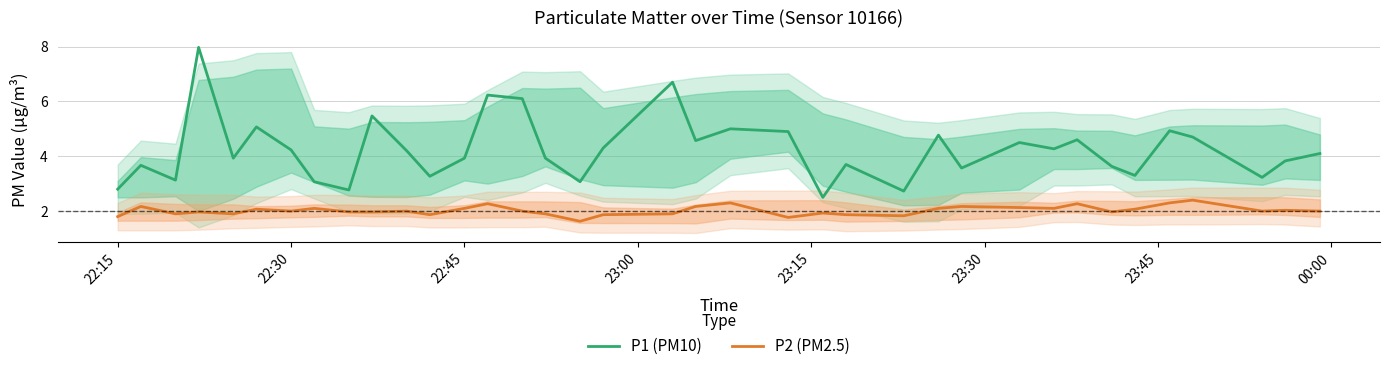

What is the difference between the second highest and minimum values in the P1 (PM10) series?

4.2